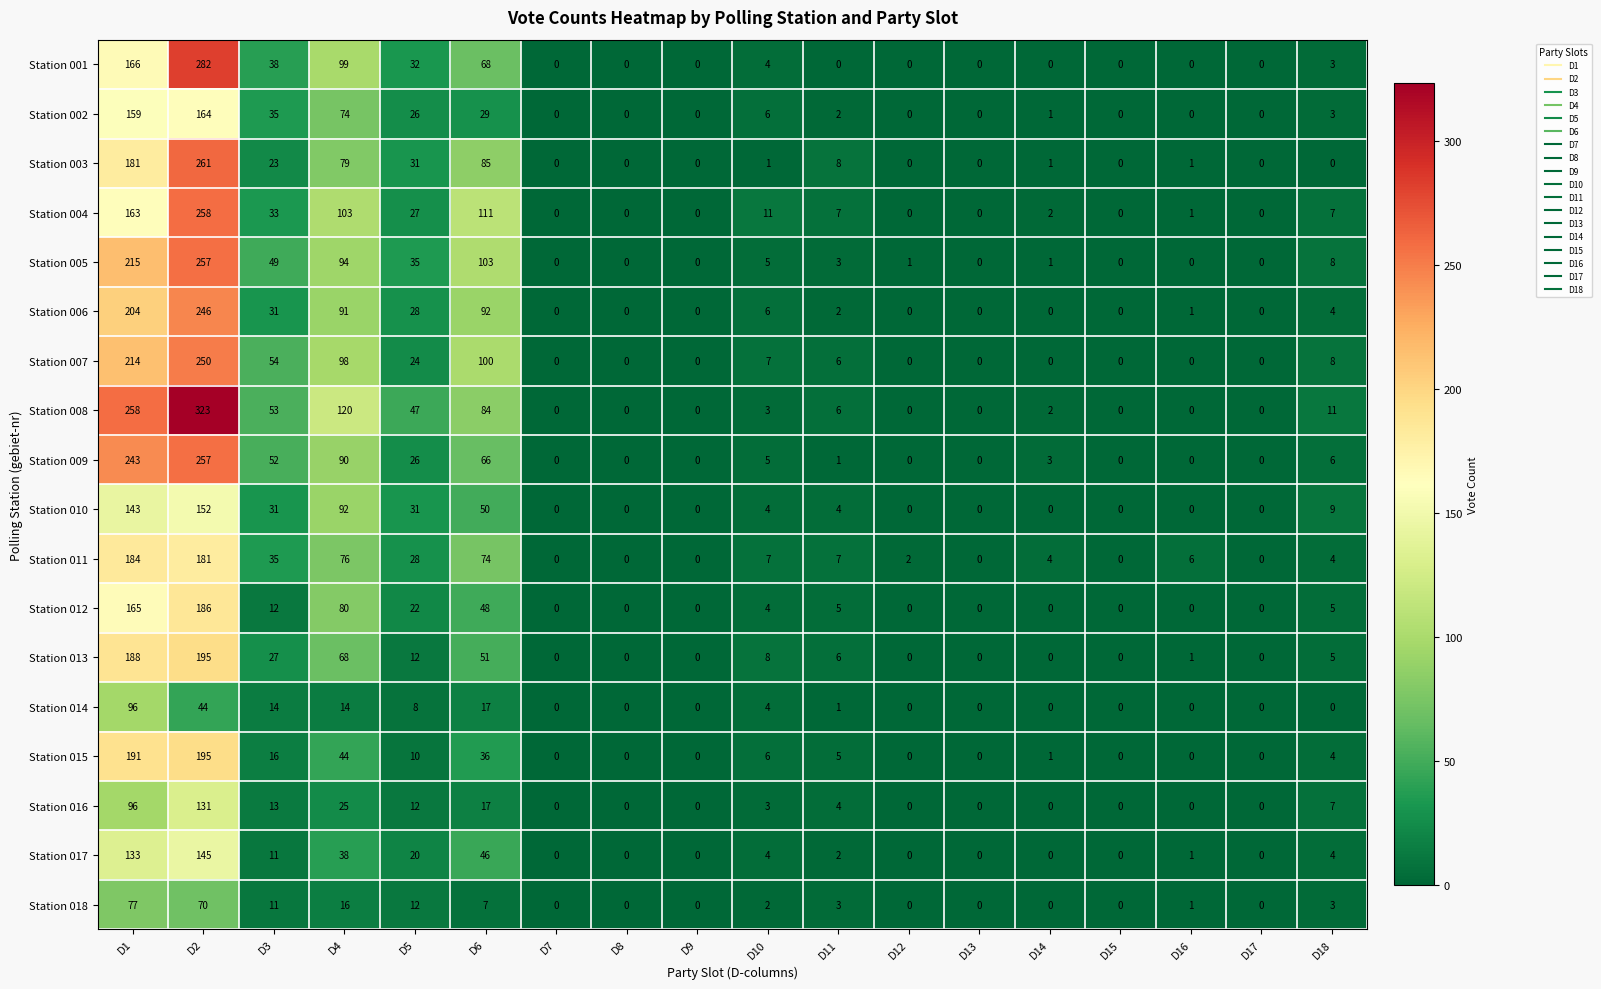

Which series changed the most between D12 and D17?

Station 011